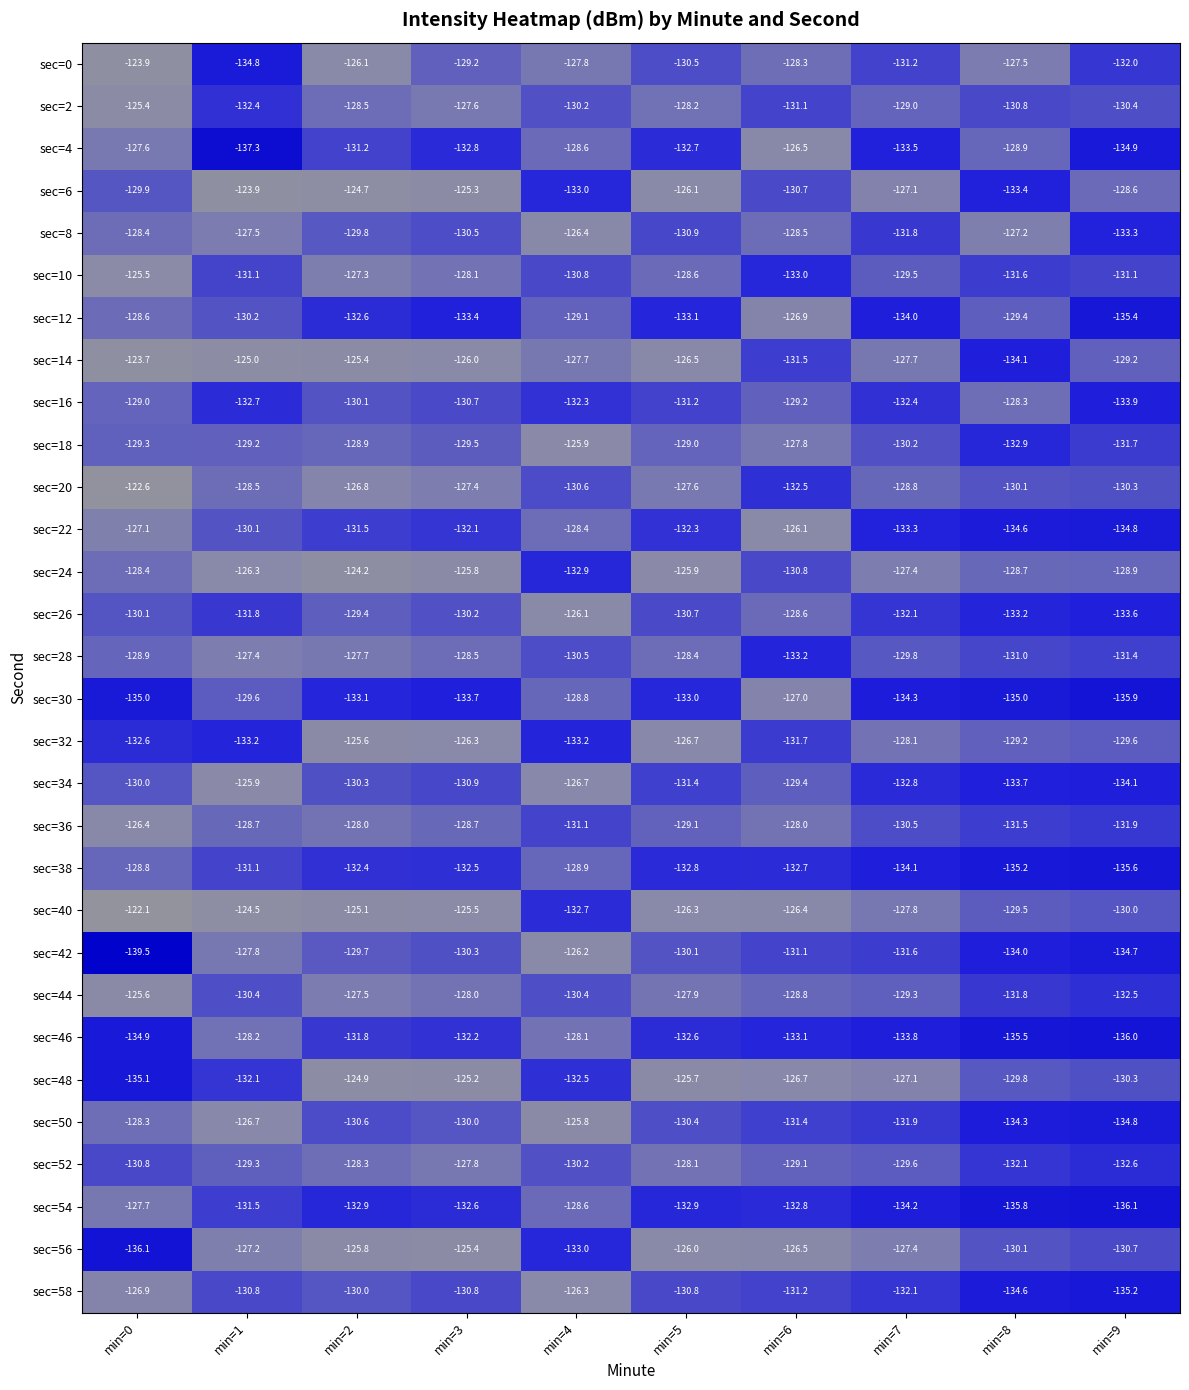

Rank the categories by sec=16 value from highest to lowest.

min=8, min=0, min=6, min=2, min=3, min=5, min=4, min=7, min=1, min=9